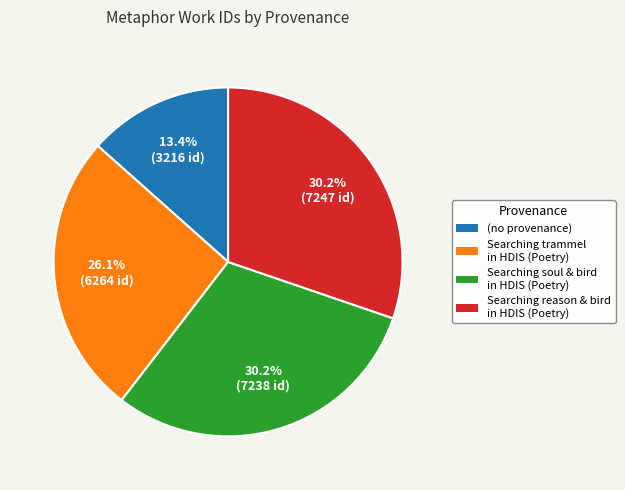

Is there any slice that represents more than half of the pie?

No